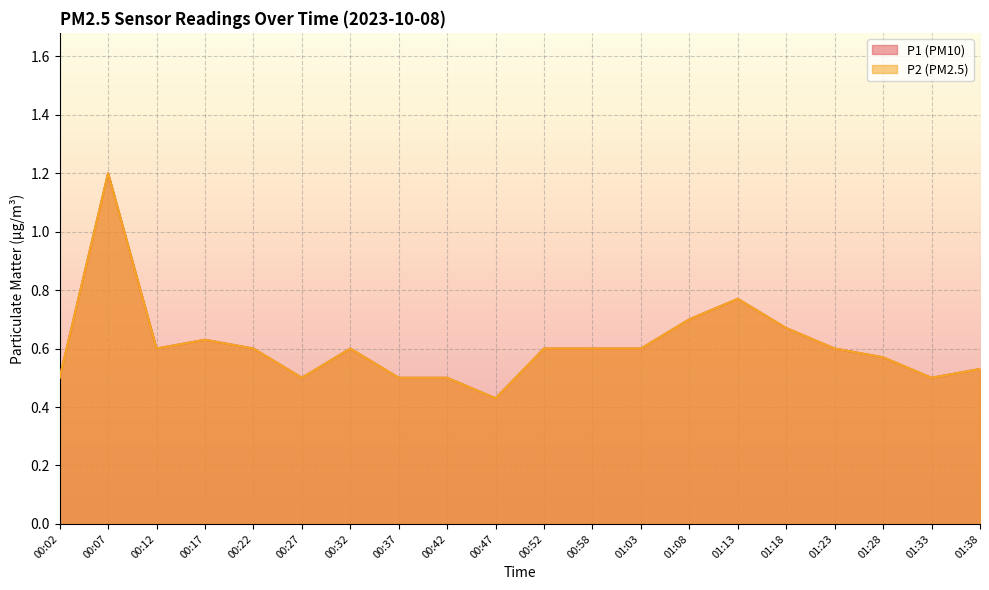

How many lines are shown in the chart?

2